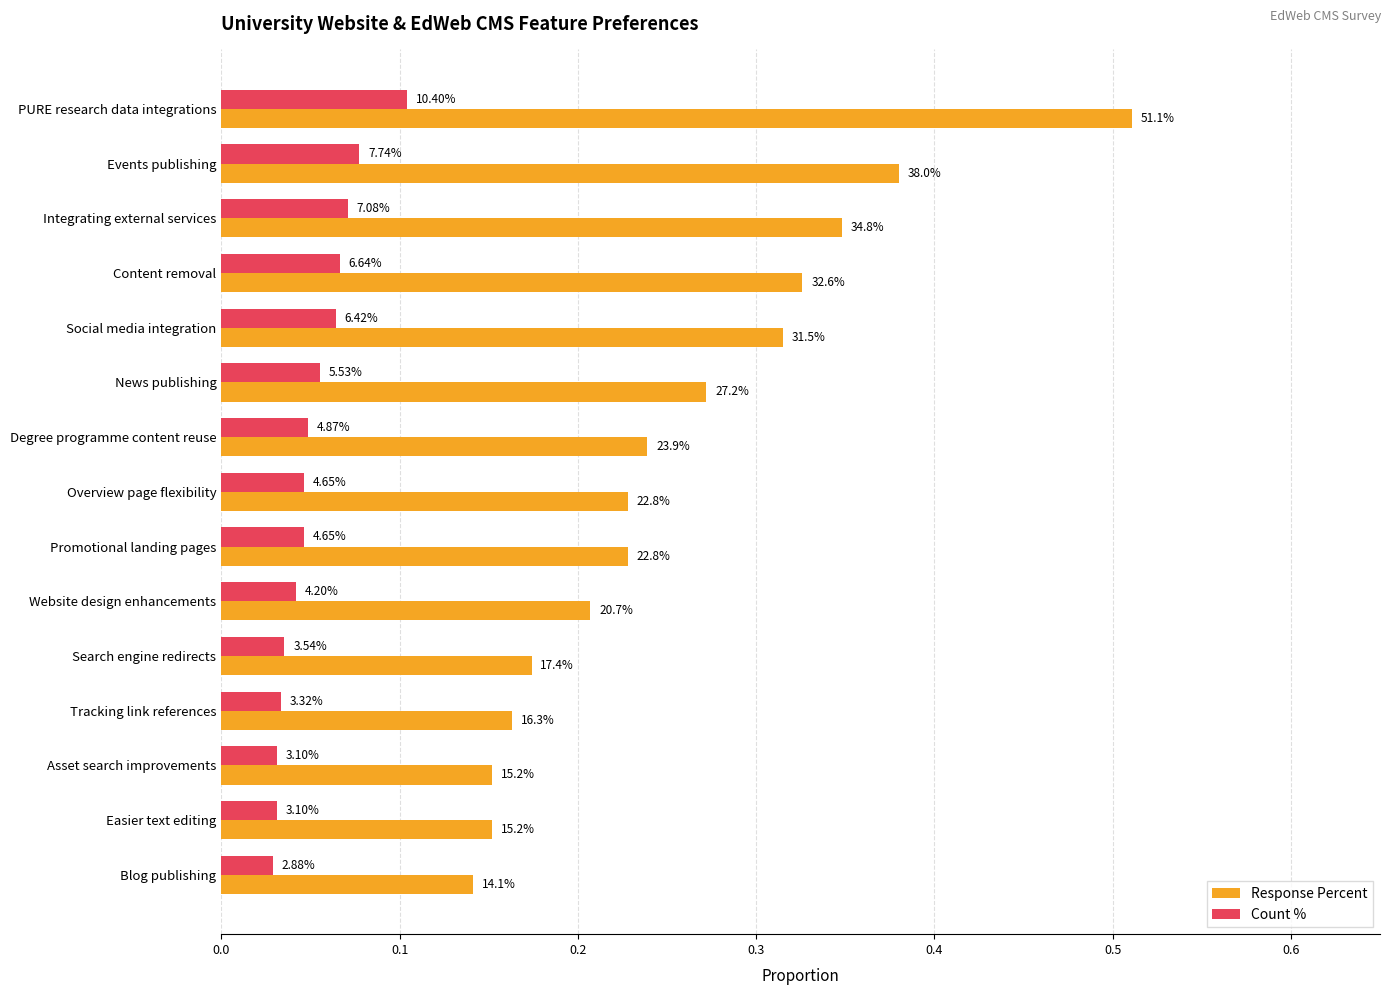

What are all the series names shown in the legend?

Response Percent, Count %